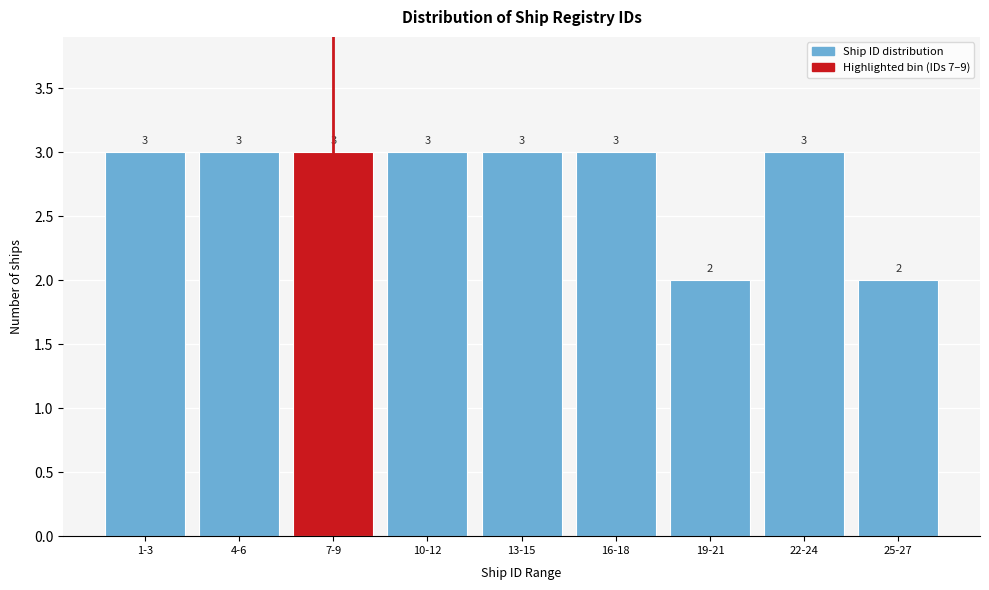

Reading left to right, what are all the values shown in this chart?

3	3	3	3	3	3	2	3	2